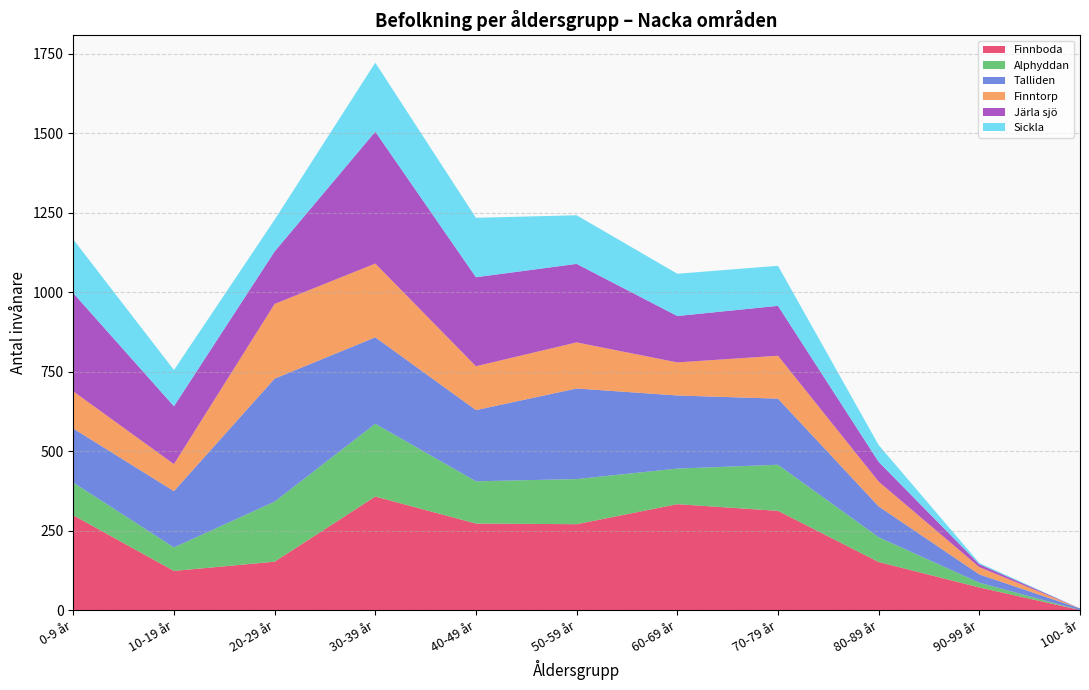

Reading left to right, list all the values displayed in this chart.

Finnboda: 298	123	152	357	272	270	333	312	151	71	0	2339
Alphyddan: 103	74	189	229	133	142	112	145	78	15	0	1220
Talliden: 170	177	387	272	224	285	230	208	97	26	5	2081
Finntorp: 117	85	235	232	138	145	104	135	78	23	0	1292
Järla sjö: 309	182	165	415	280	247	146	157	62	9	0	1972
Sickla: 169	114	100	217	187	153	133	126	53	4	0	1256